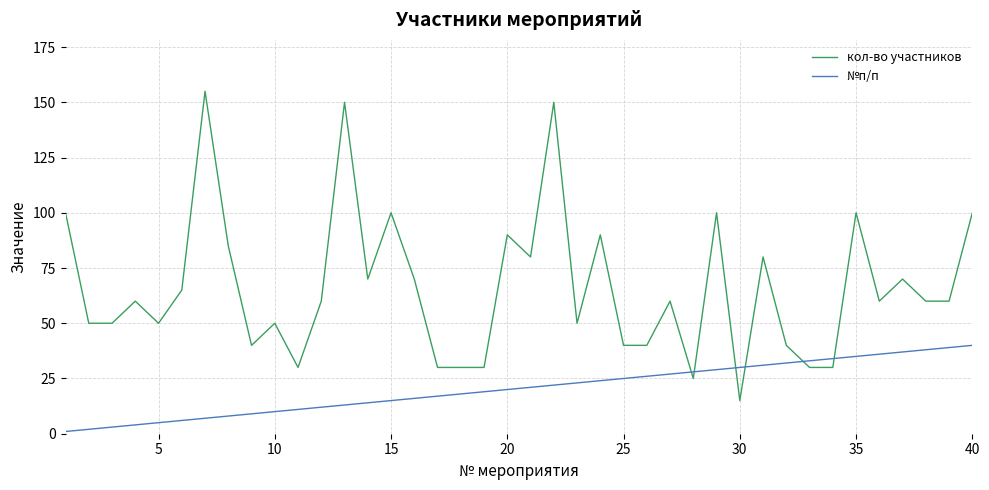

What is the maximum value for кол-во участников?

155